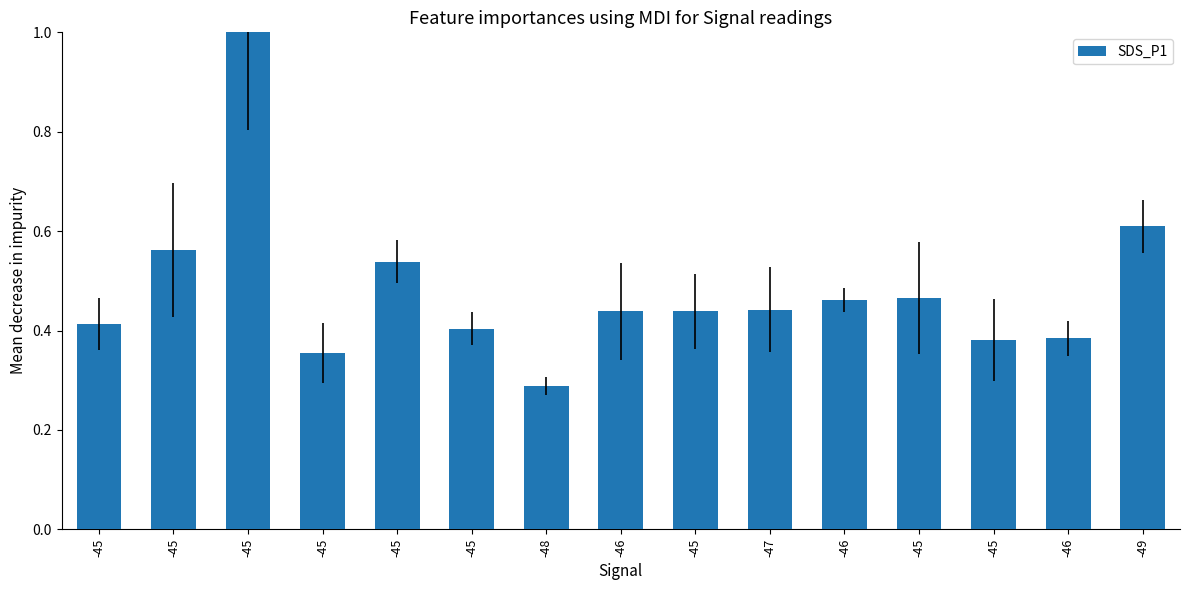

What is the average value?

0.5